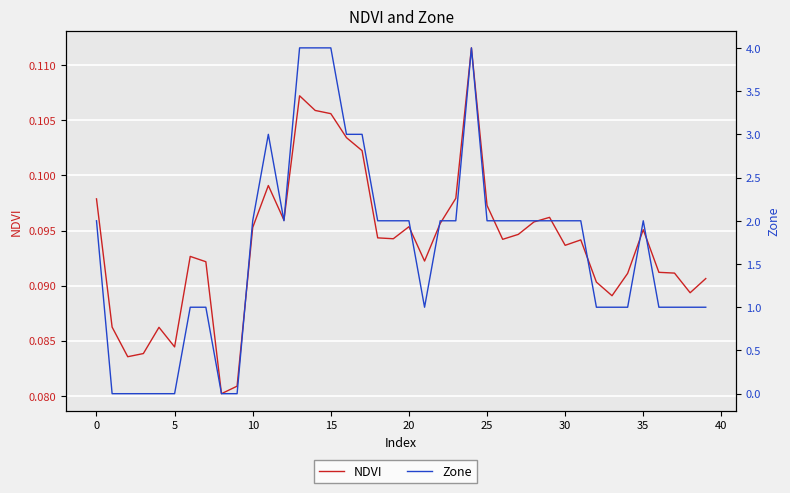

The NDVI series shows 0.1 at 16. True or false?

False